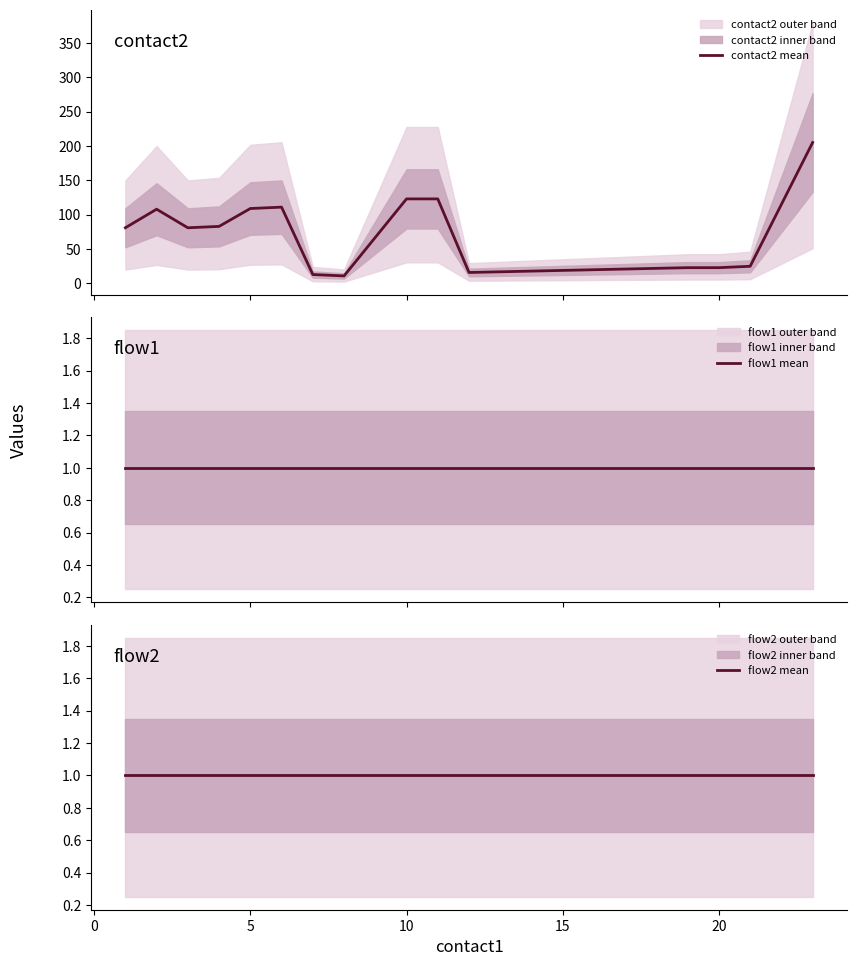

Is this an area chart (filled region under the line)?

No